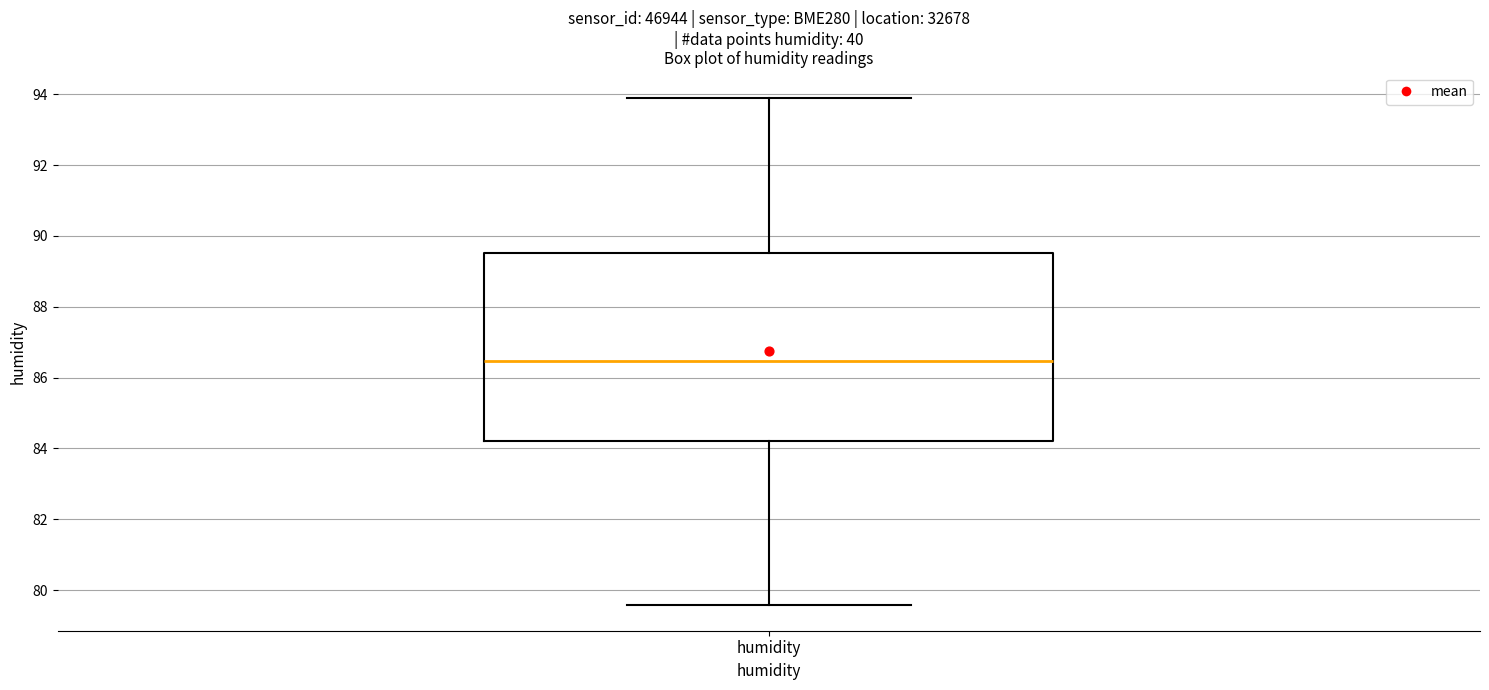

Where does the upper whisker of the box for humidity end on the y-axis? The values are not printed on the chart, so give them approximately, as read against the axis.

93.8